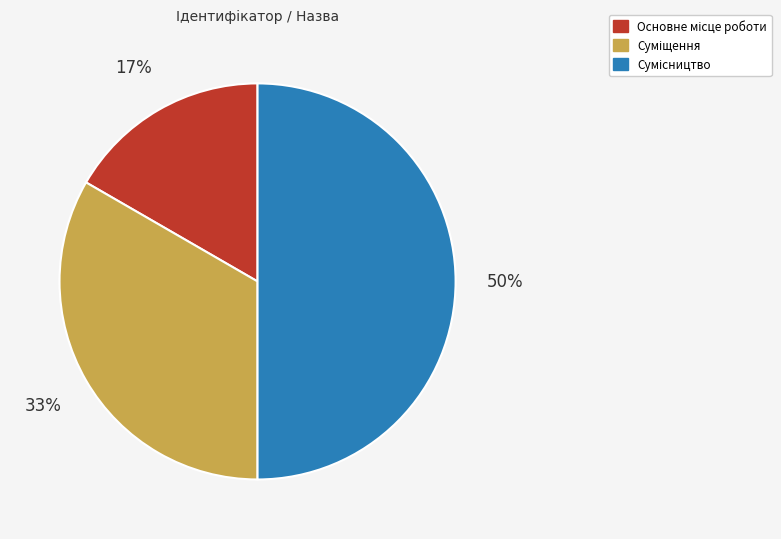

To the nearest percent, what is the average slice percentage?

33%